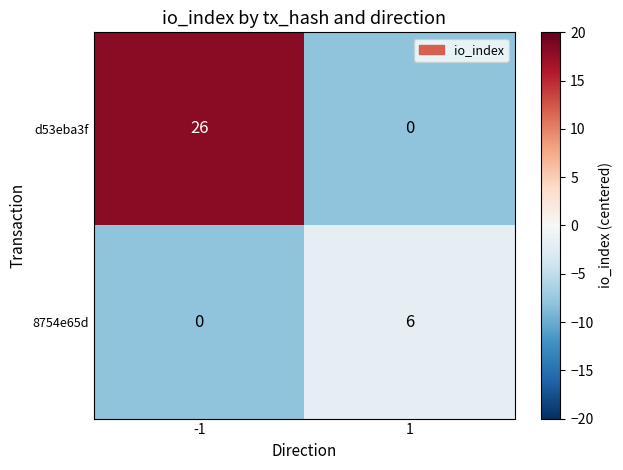

What is the difference between the d53eba3f values at 1 and -1?

26